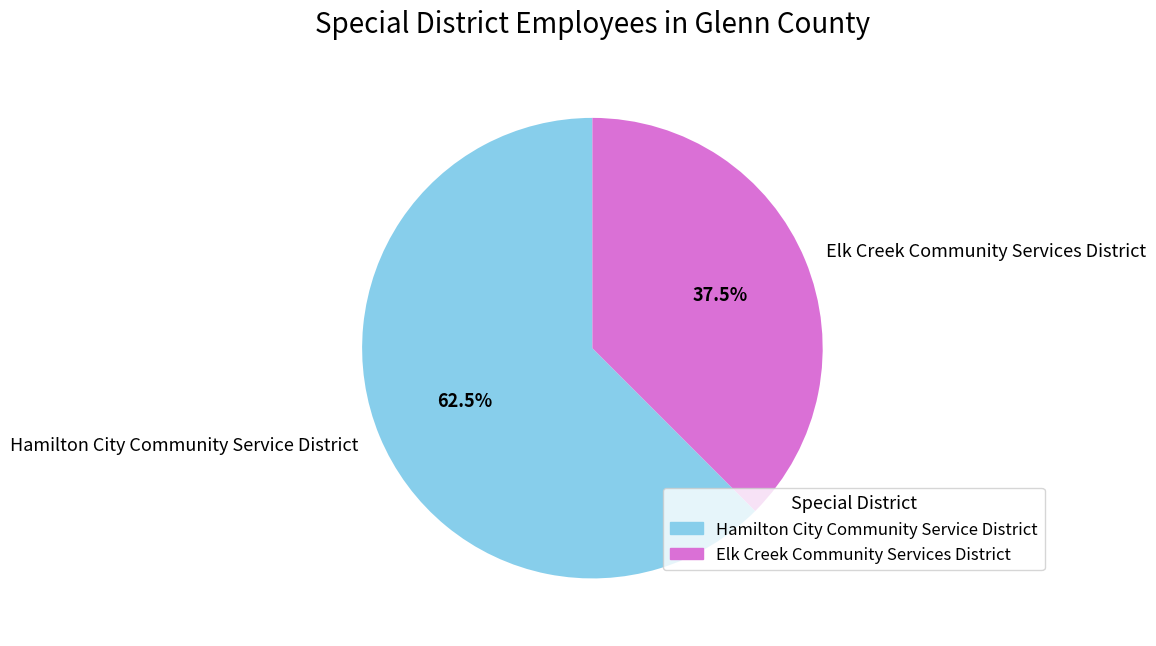

To the nearest percent, what is the difference between the largest and smallest slice percentages?

25%